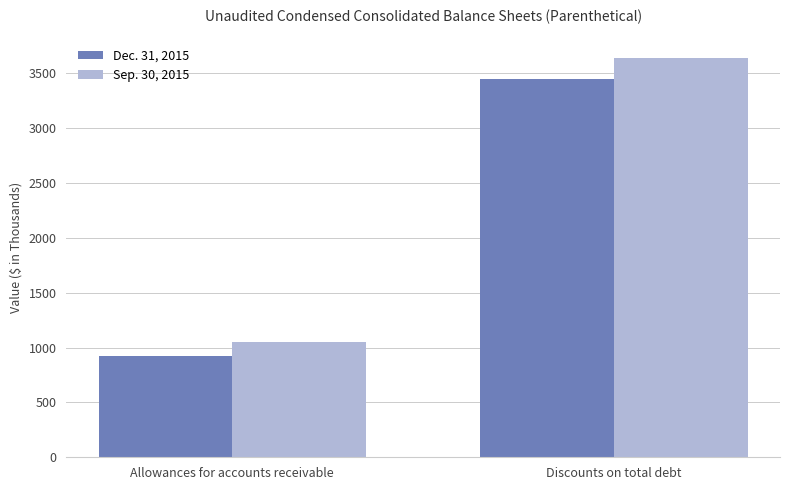

Reading right to left, what are all the values shown in this chart?

Dec. 31, 2015: 3449	921
Sep. 30, 2015: 3639	1052